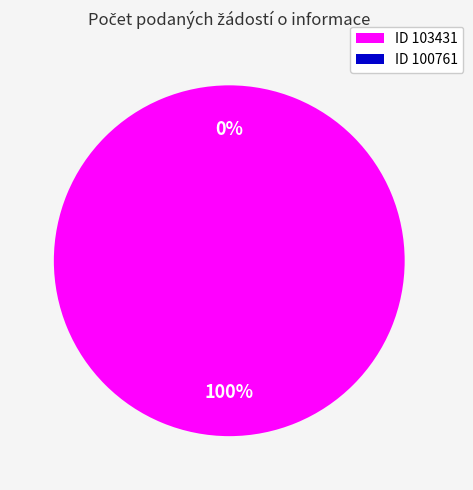

The 103431 slice represents 99% of the pie. True or false?

False